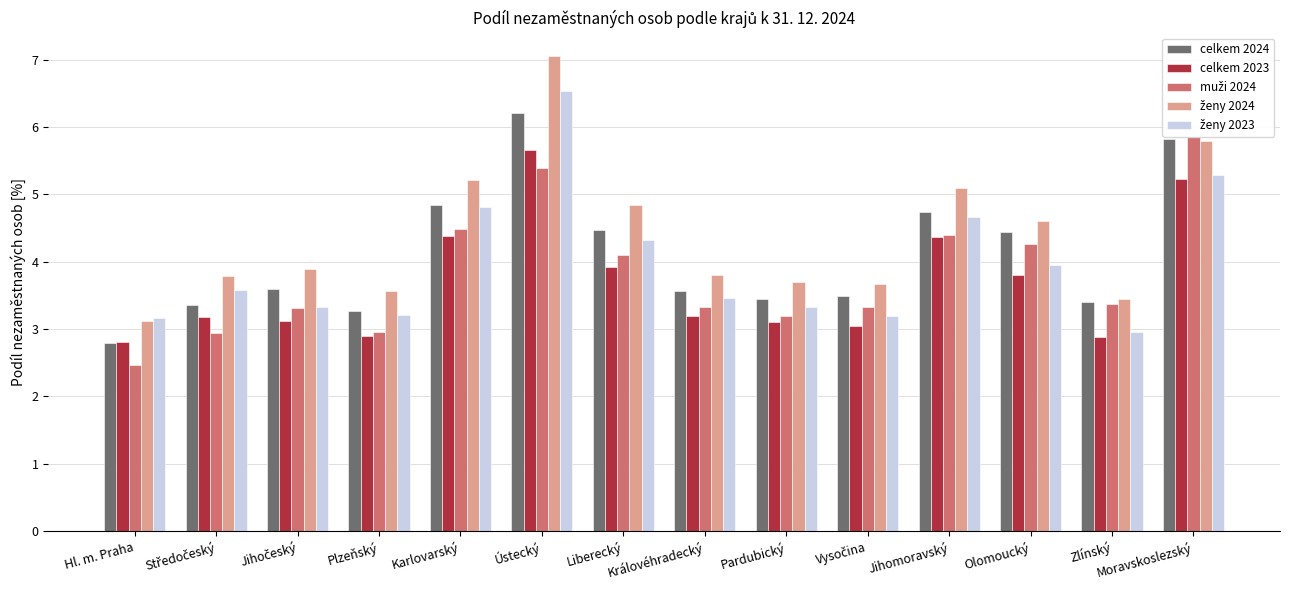

What is the minimum value for ženy 2023?

3.0